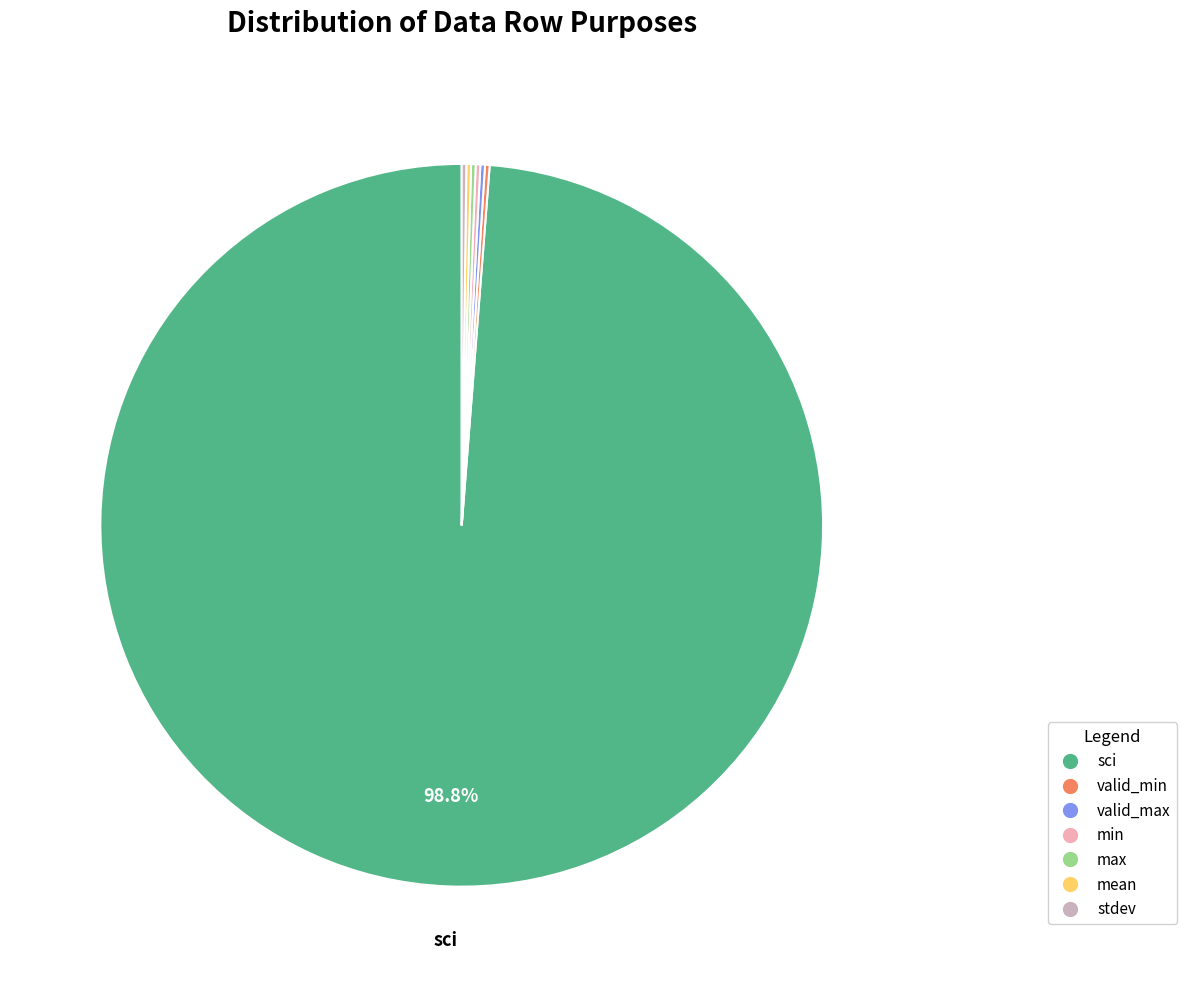

Does sci account for over 50% of the chart?

Yes